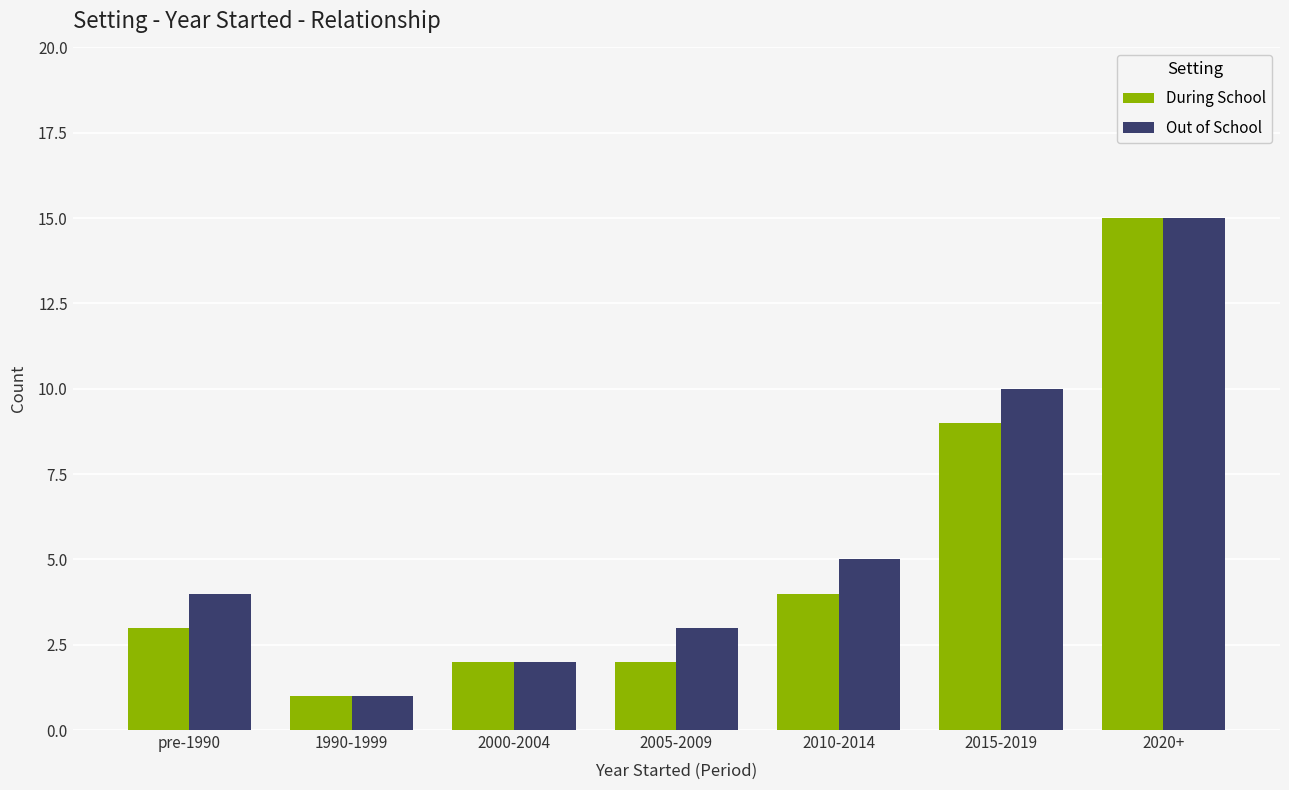

What is the value of the During School bar at the 5th from the left?

4